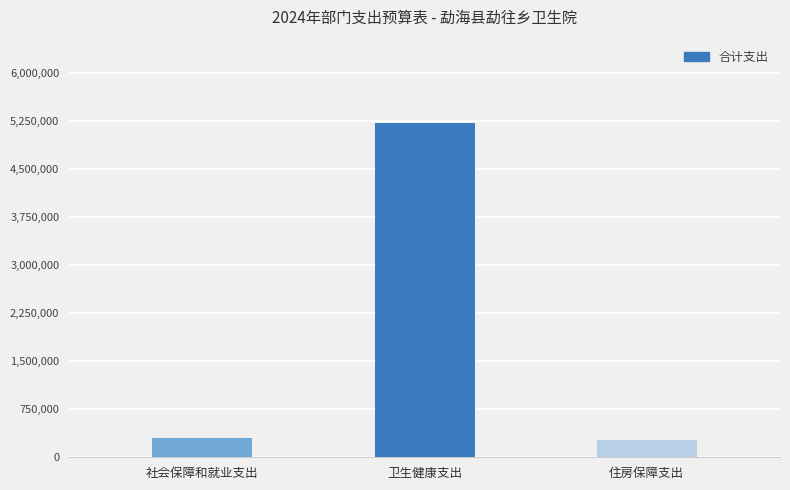

What is the sum of the values at 卫生健康支出 and 住房保障支出?

5487205.6